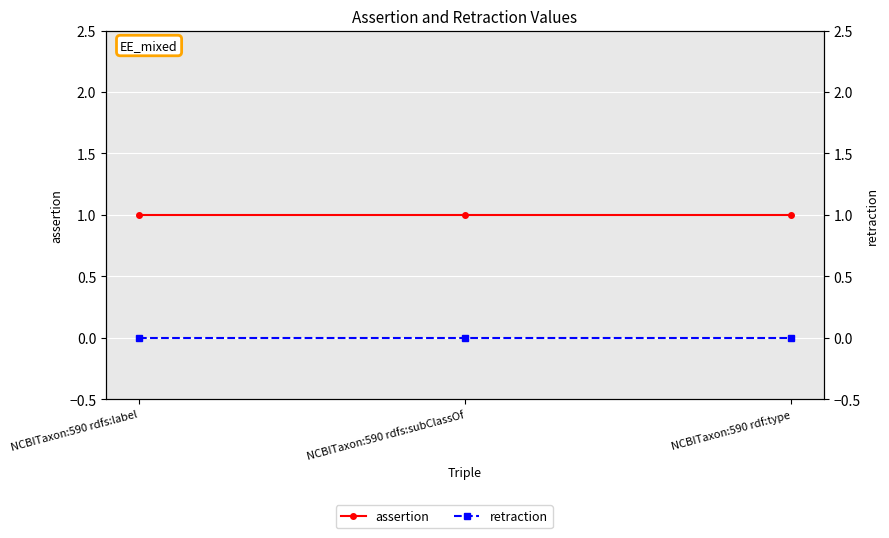

List the labels in order of assertion value, smallest first.

NCBITaxon:590 rdfs:label, NCBITaxon:590 rdfs:subClassOf, NCBITaxon:590 rdf:type